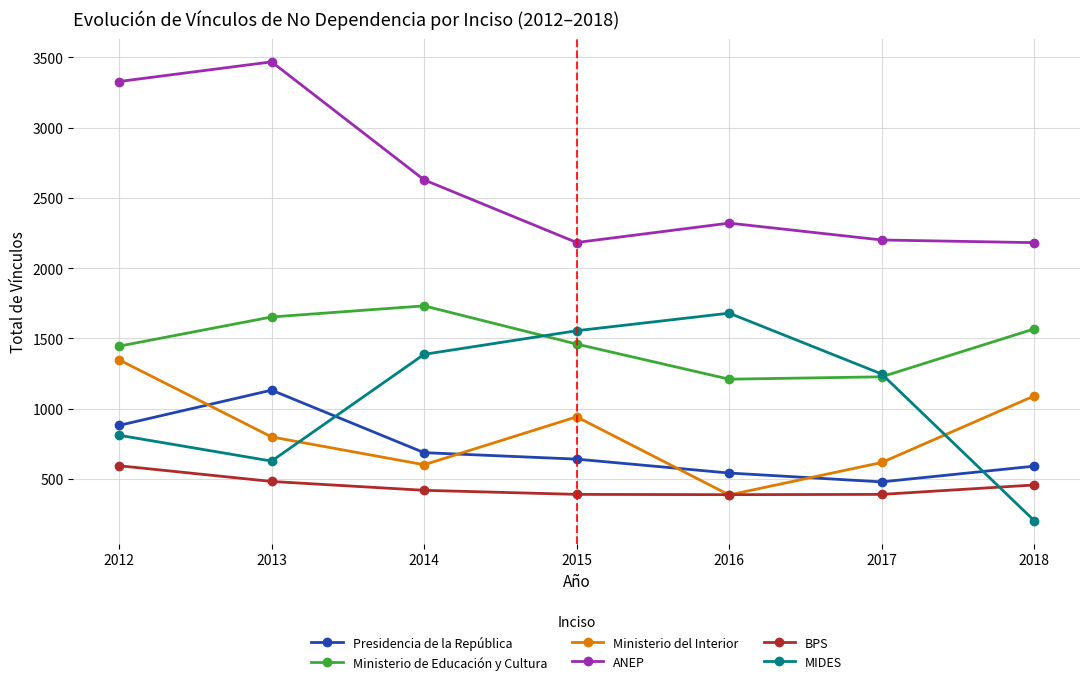

Rank the series at 2018 from lowest to highest value.

MIDES, BPS, Presidencia de la República, Ministerio del Interior, Ministerio de Educación y Cultura, ANEP